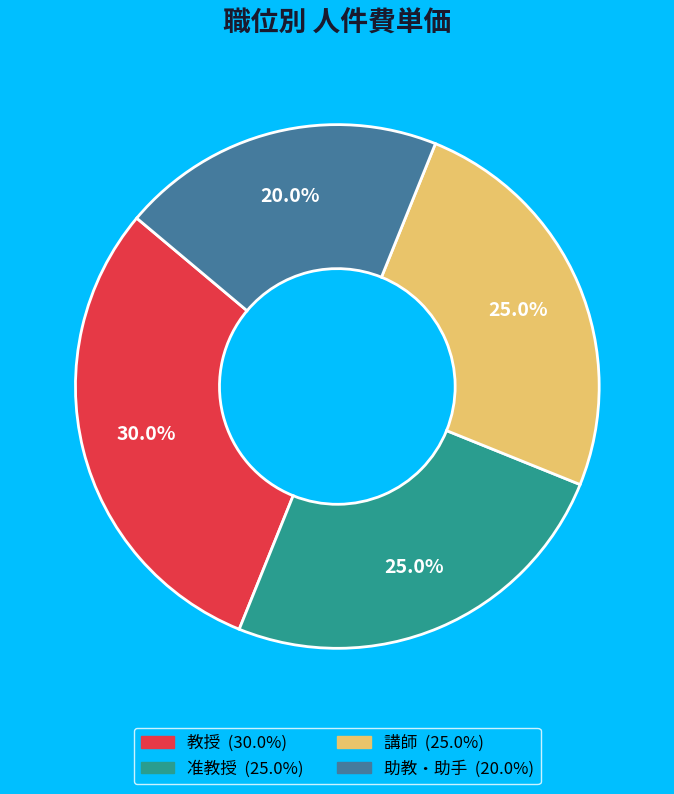

To the nearest percent, what percentage of the pie is 助教・助手?

20%